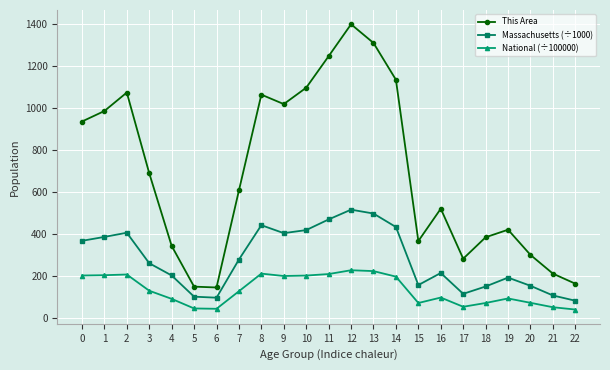

In This Area, how many points are lower than both neighbors (excluding endpoints)?

4